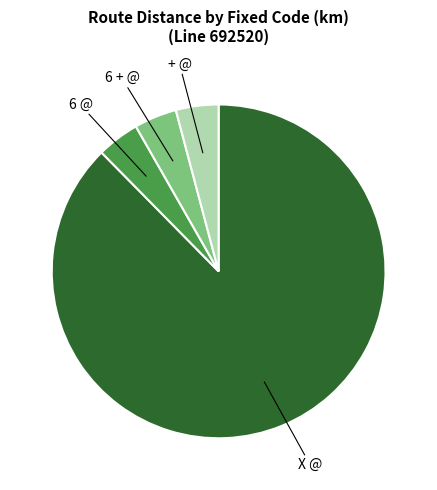

Is there any slice that represents more than half of the pie?

Yes